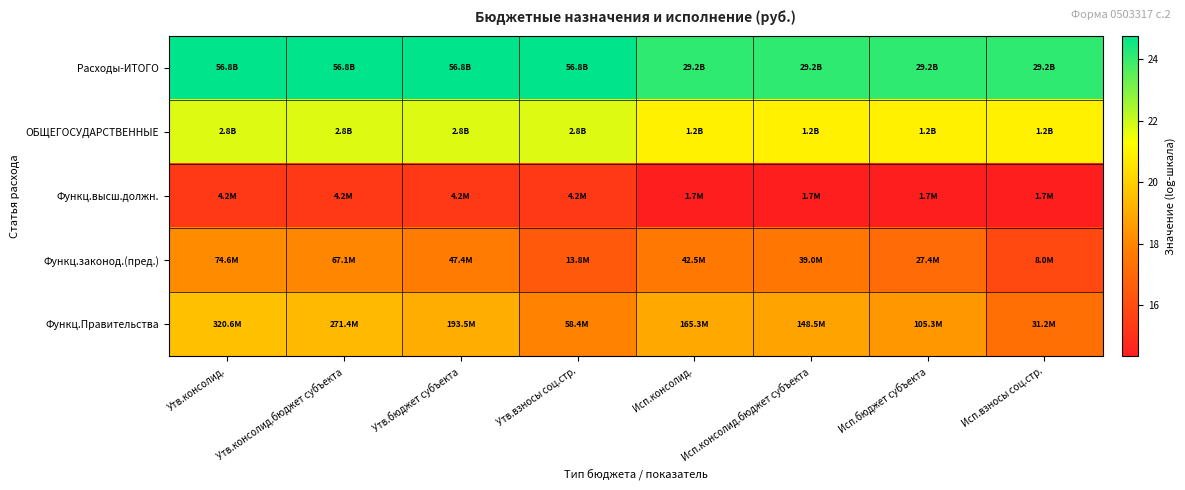

How many data points does each series have?

8